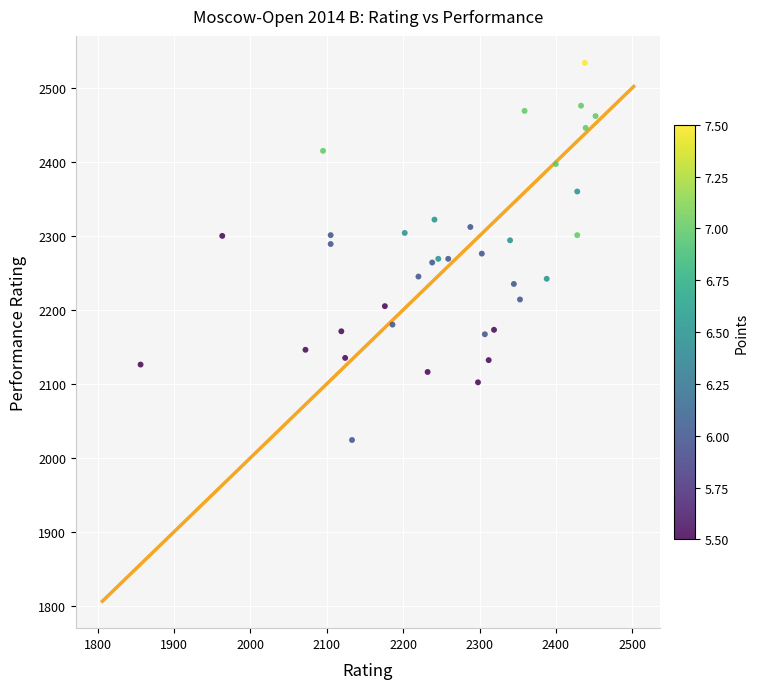

What is the range of Y values (max minus min)?

510